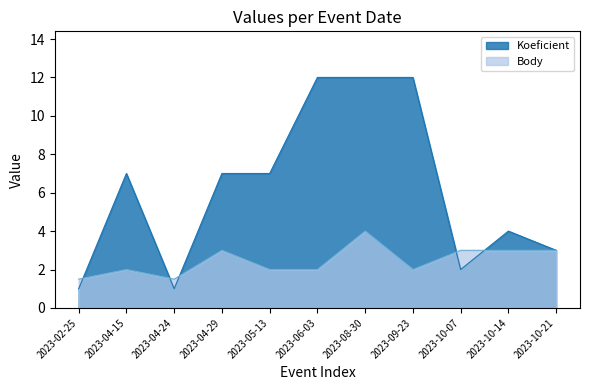

Reading left to right, list all the values displayed in this chart.

Koeficient: 1.0	7.0	1.0	7.0	7.0	12.0	12.0	12.0	2.0	4.0	3.0
Body: 1.5	2.0	1.5	3.0	2.0	2.0	4.0	2.0	3.0	3.0	3.0